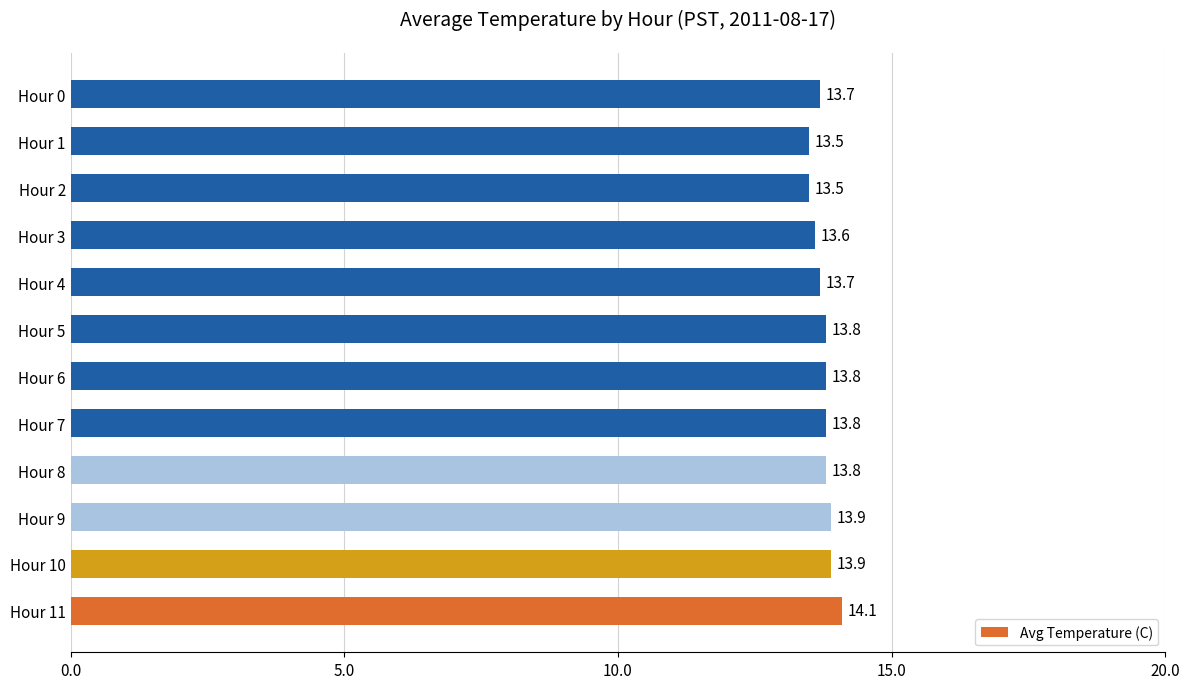

How many values are between 13 and 14?

11